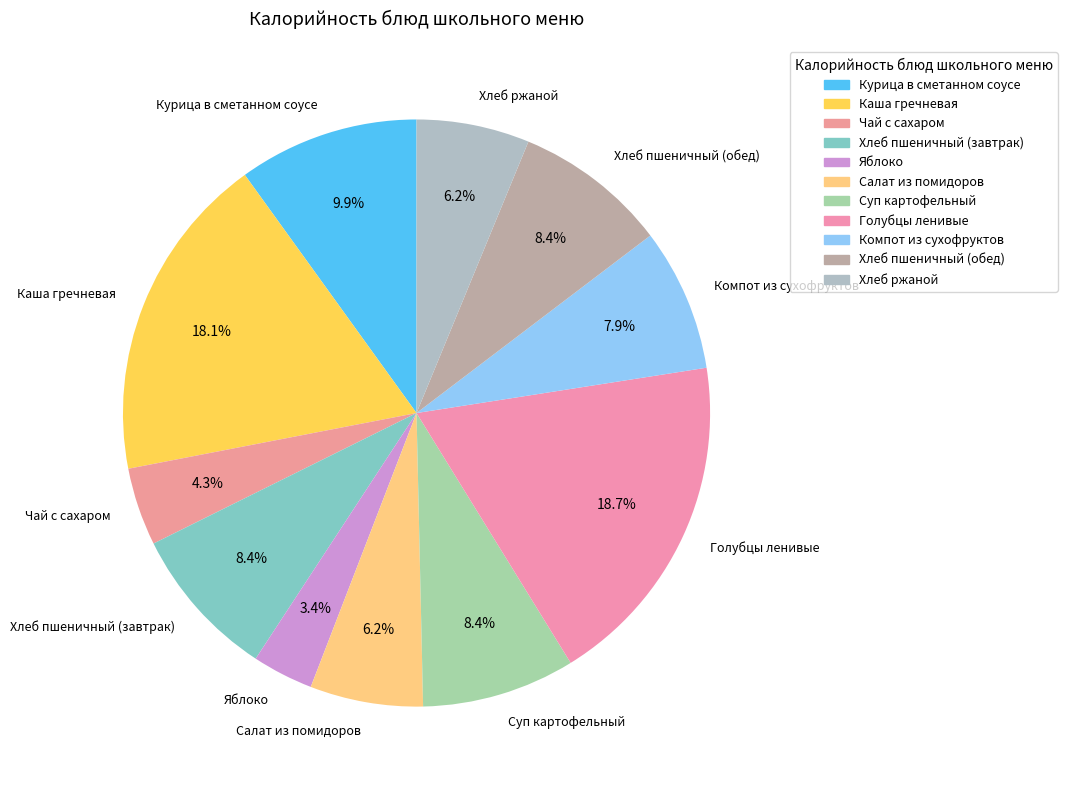

Which has a higher value, Салат из помидоров or Чай с сахаром?

Салат из помидоров